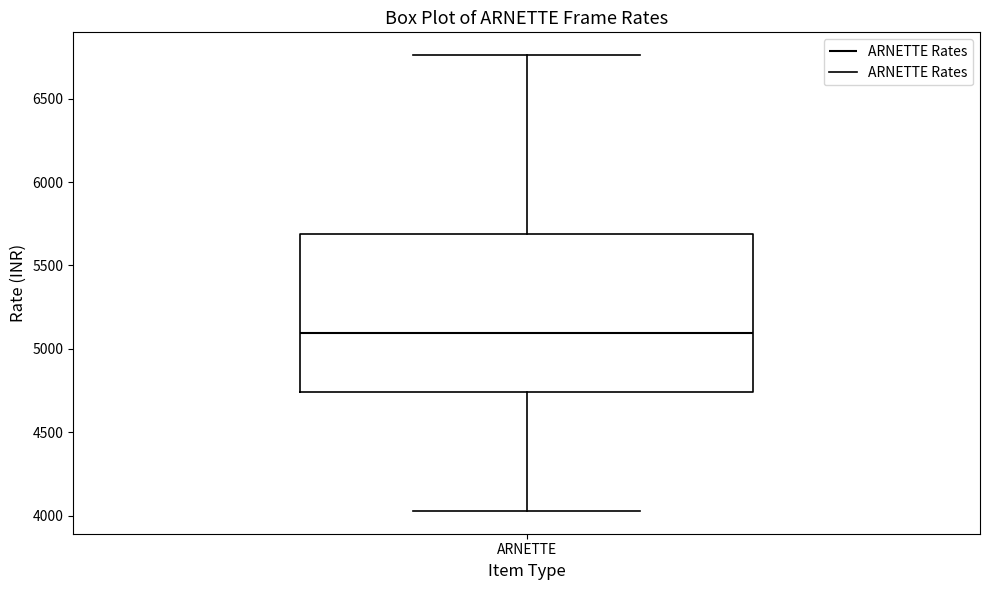

Where does the median line of the box for ARNETTE sit on the y-axis? The values are not printed on the chart, so give them approximately, as read against the axis.

5100